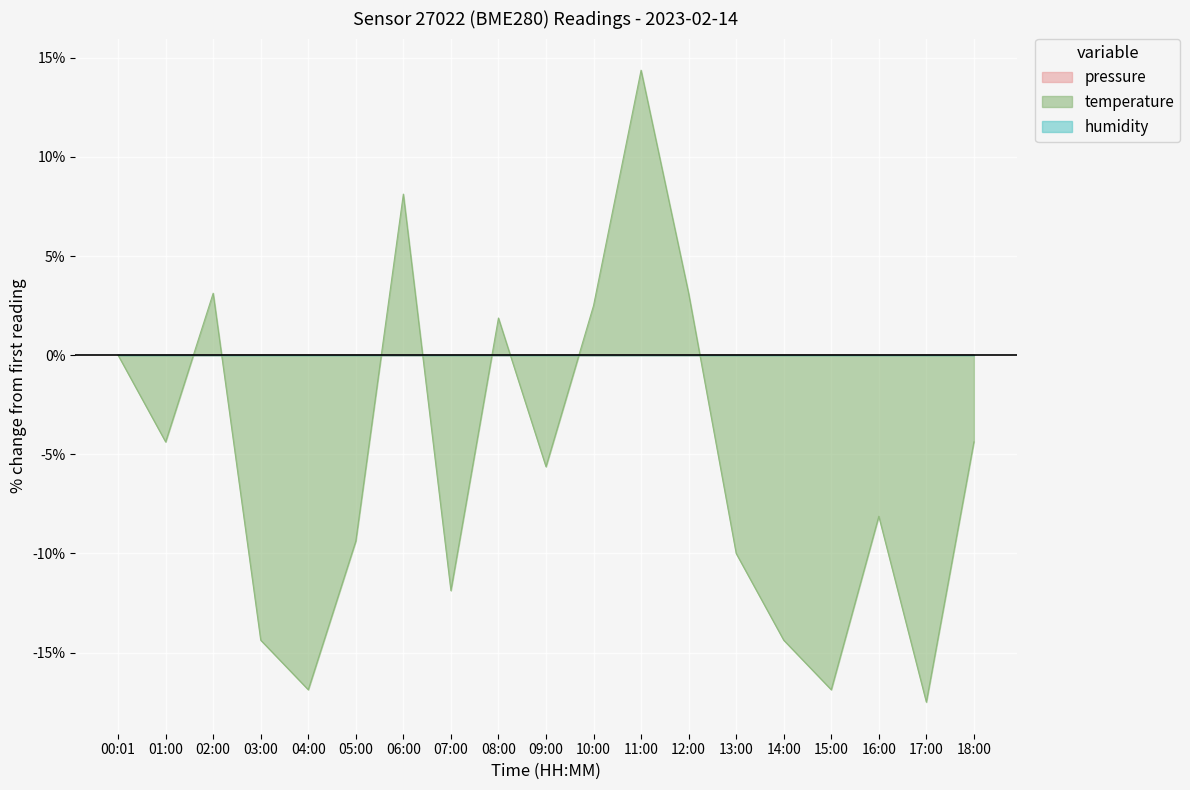

At which label is temperature closest to -1?

00:01